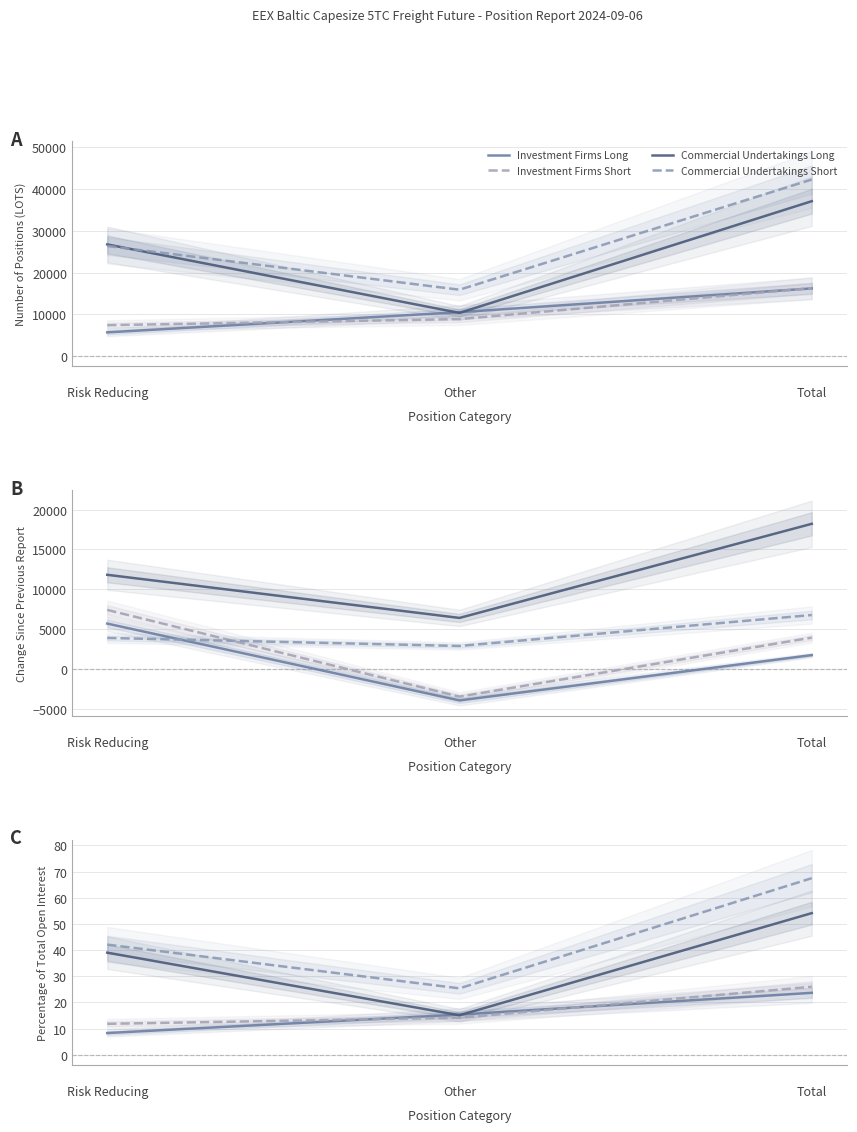

What is the sum of all Investment Firms Long values?

47.3